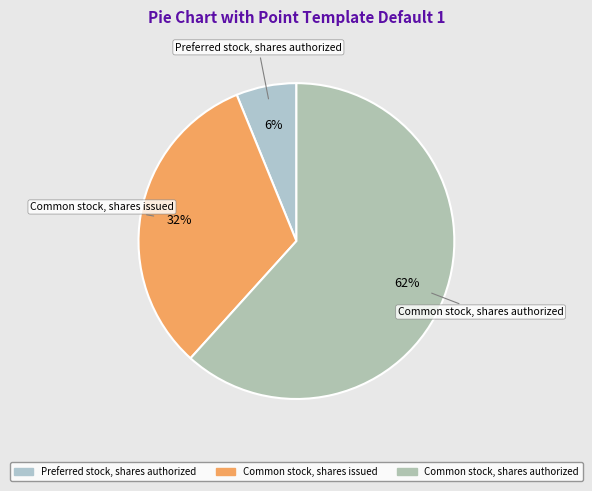

To the nearest percent, what is the difference between the Common stock, shares authorized and Common stock, shares issued slice percentages?

30%